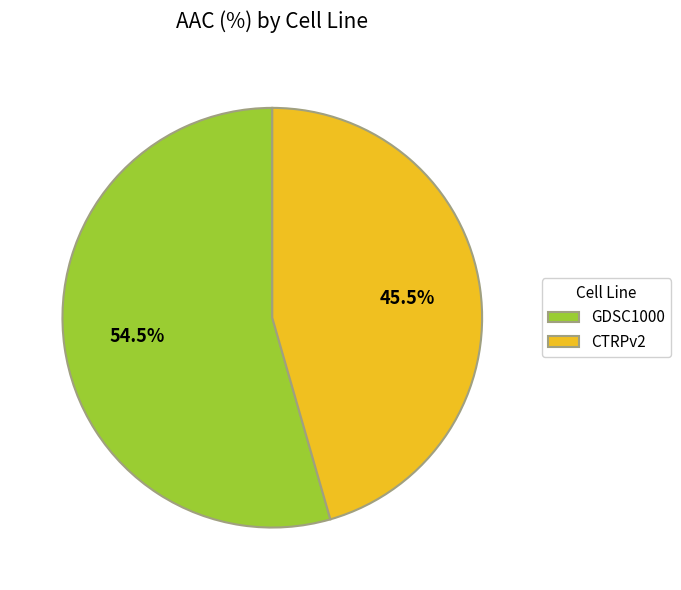

Rank the categories by value from lowest to highest.

CTRPv2, GDSC1000